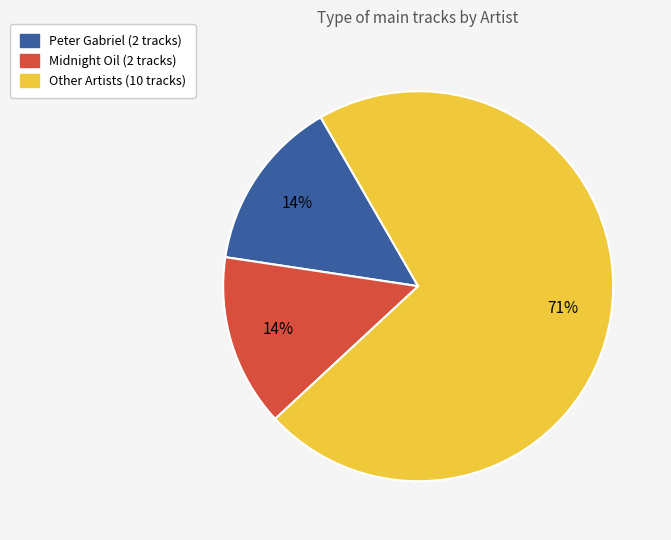

Does any single category account for the majority?

Yes